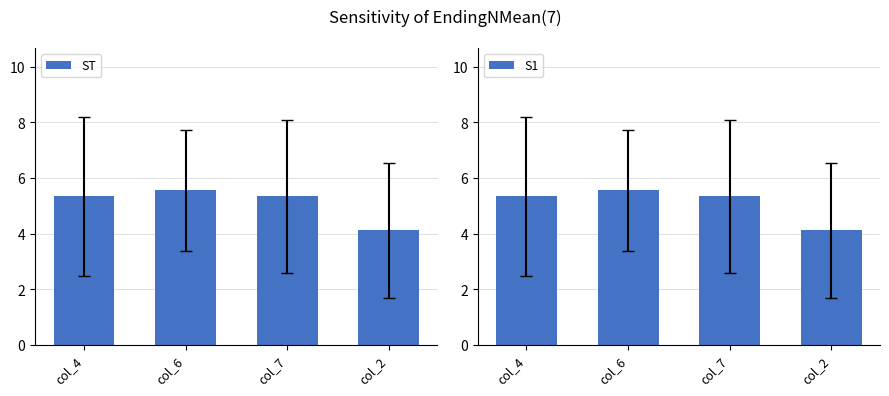

What are all the series names shown in the legend?

ST, S1